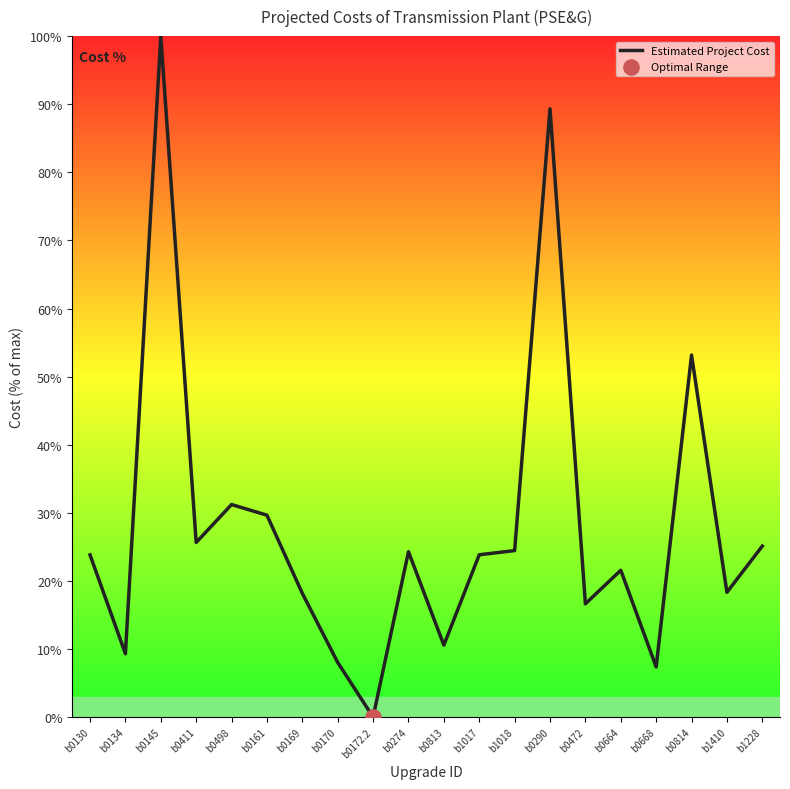

What is the change in value from b0169 to b0814?

+35.0